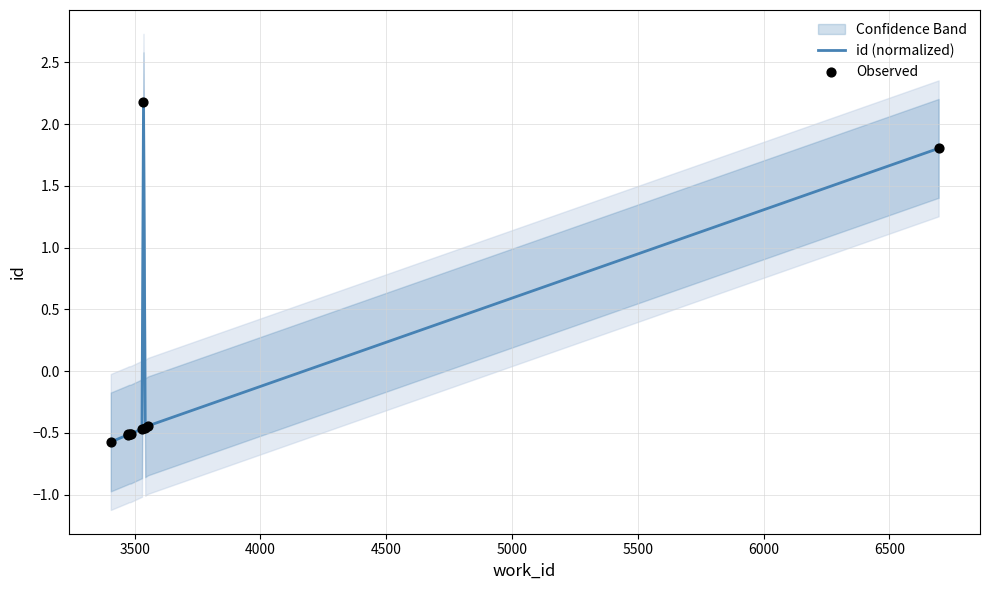

Which series reaches the maximum Y coordinate?

id (normalized)